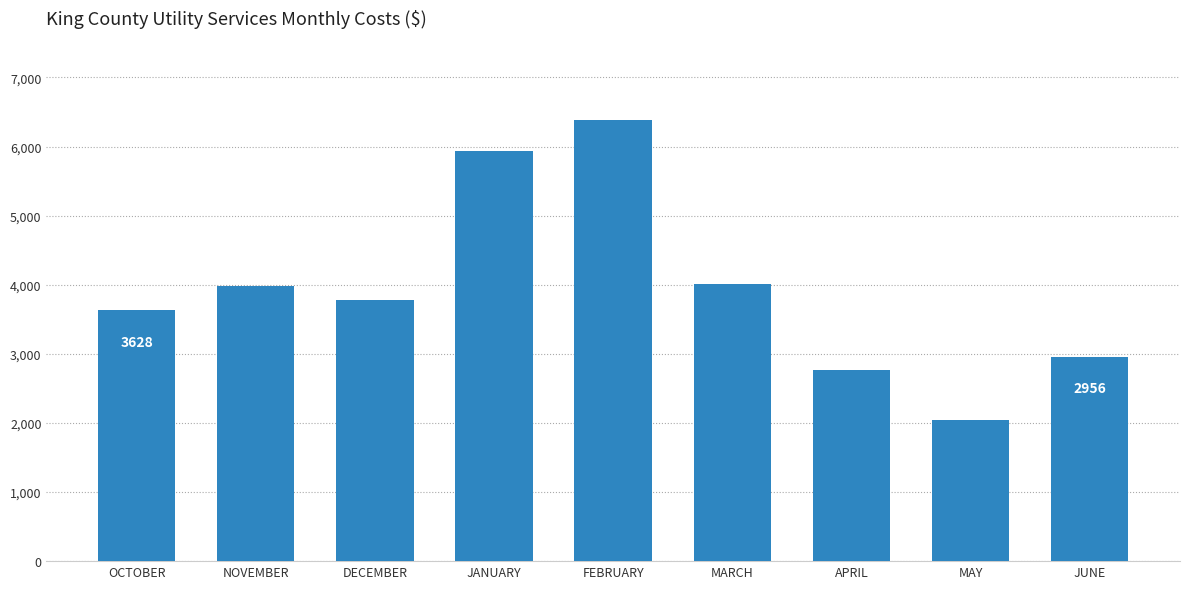

What is the minimum value shown in the chart?

2044.6